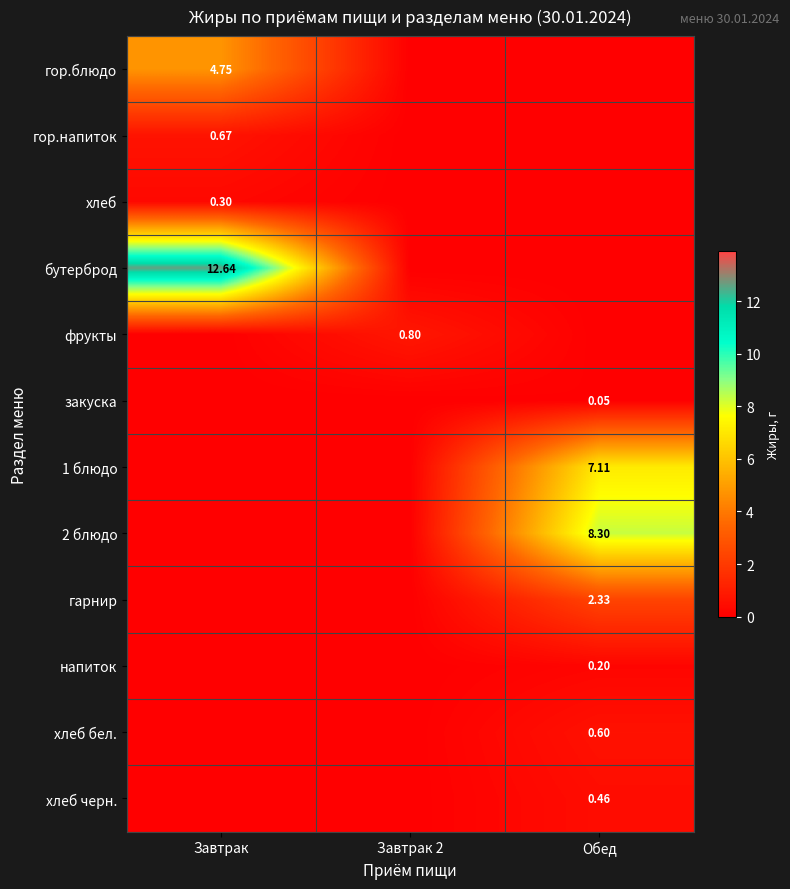

Which has a higher value, Завтрак or Обед?

Завтрак